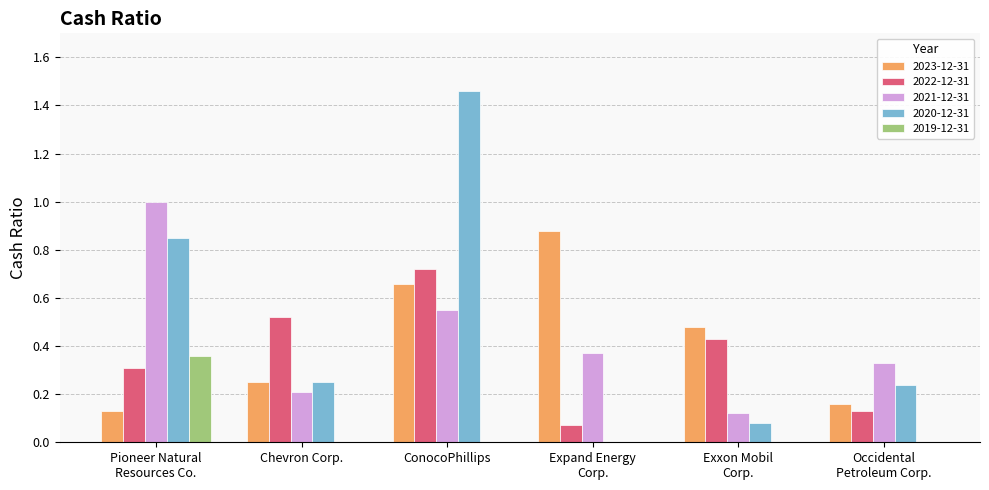

Which category has the highest value across all series?

ConocoPhillips